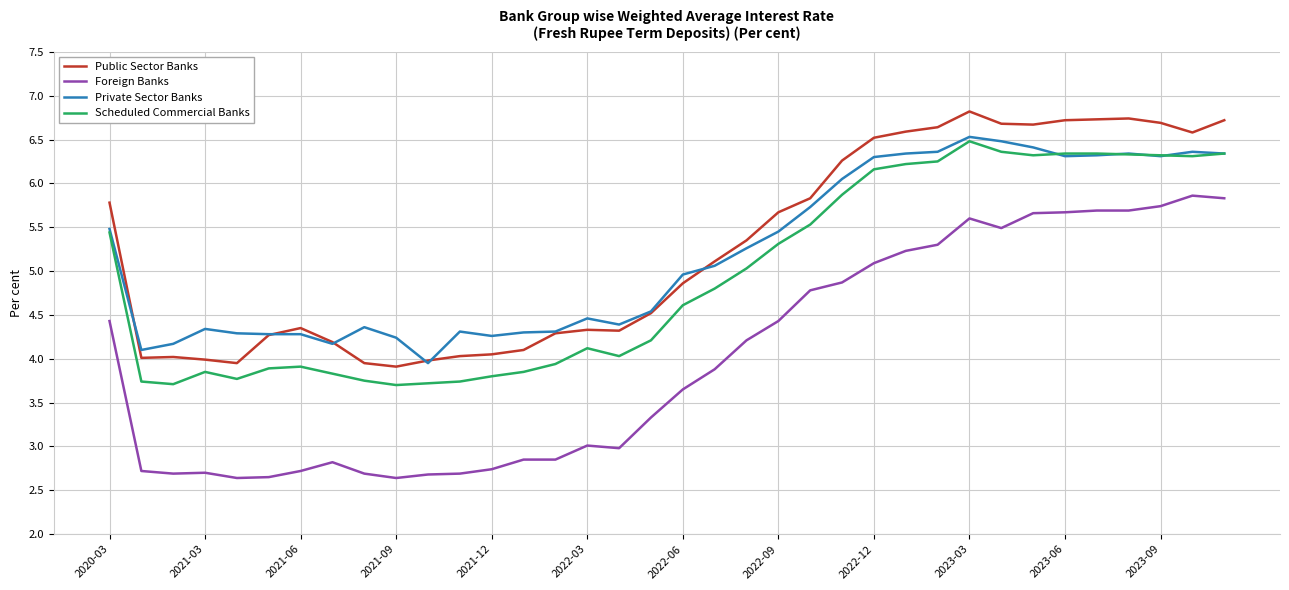

What is the sum of all Foreign Banks values?

144.5